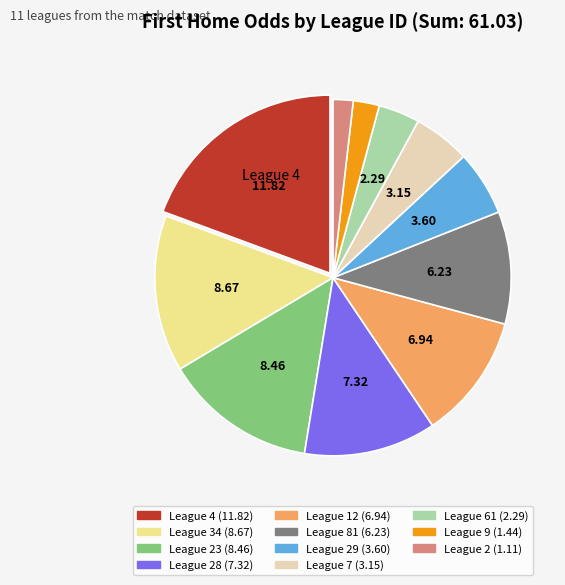

Does any single category account for the majority?

No